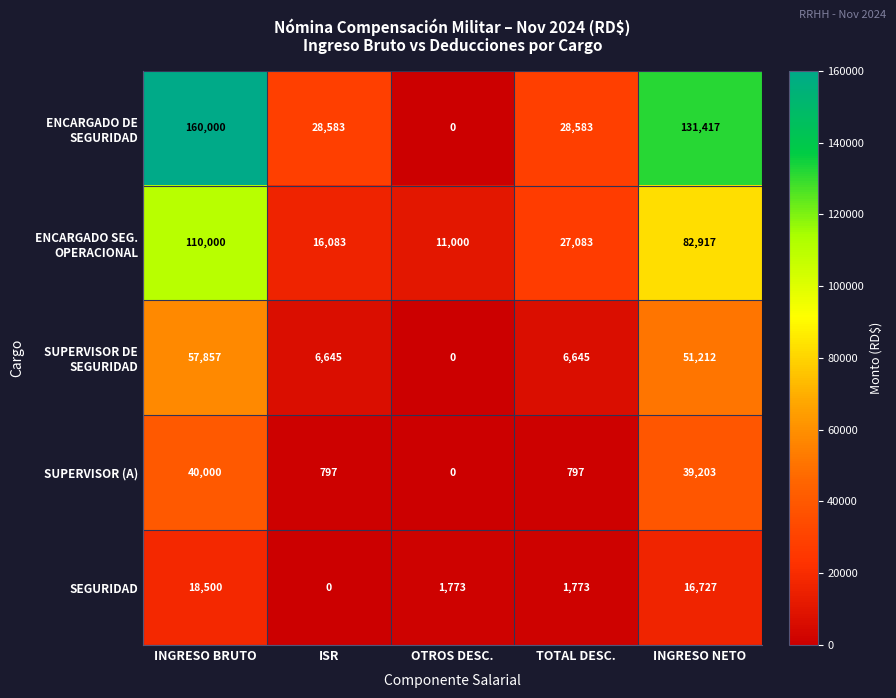

What is the total value across all series at ISR?

52108